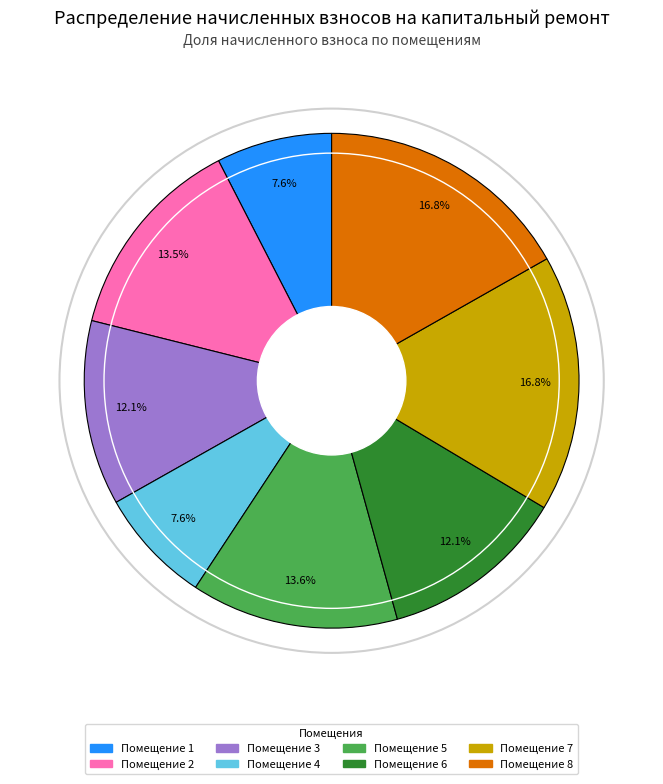

To the nearest percent, what is the difference between the largest and smallest slice percentages?

9%